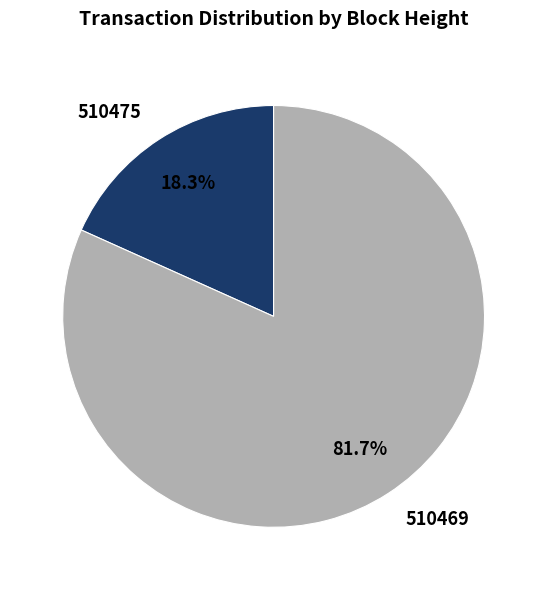

Which slice is the smallest?

510475